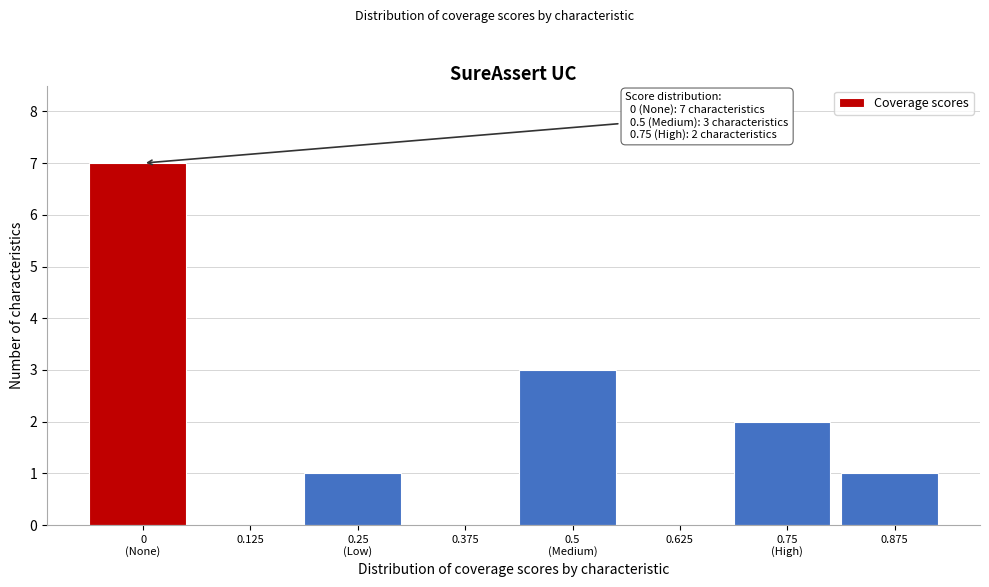

The value at 0.125 is 0. True or false?

True